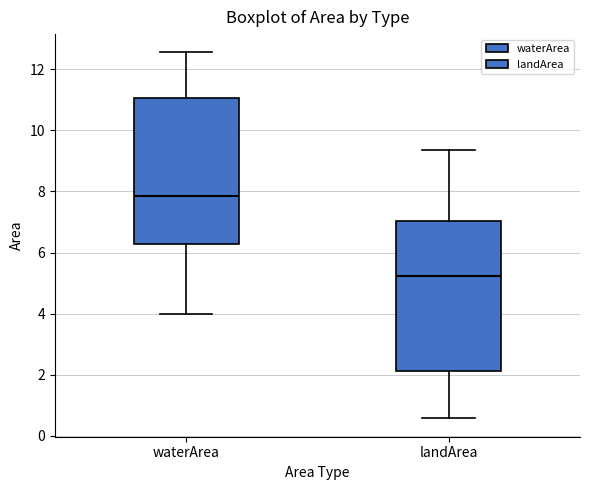

Reading left to right, read every box against the y-axis: the position of its median line, the range the box covers, and the ends of its whiskers. The values are not printed on the chart, so give them approximately, as read against the axis.

waterArea: median 7.8, box 6.2 to 11.0, whiskers 4.0 to 12.6
landArea: median 5.2, box 2.2 to 7.0, whiskers 0.6 to 9.4